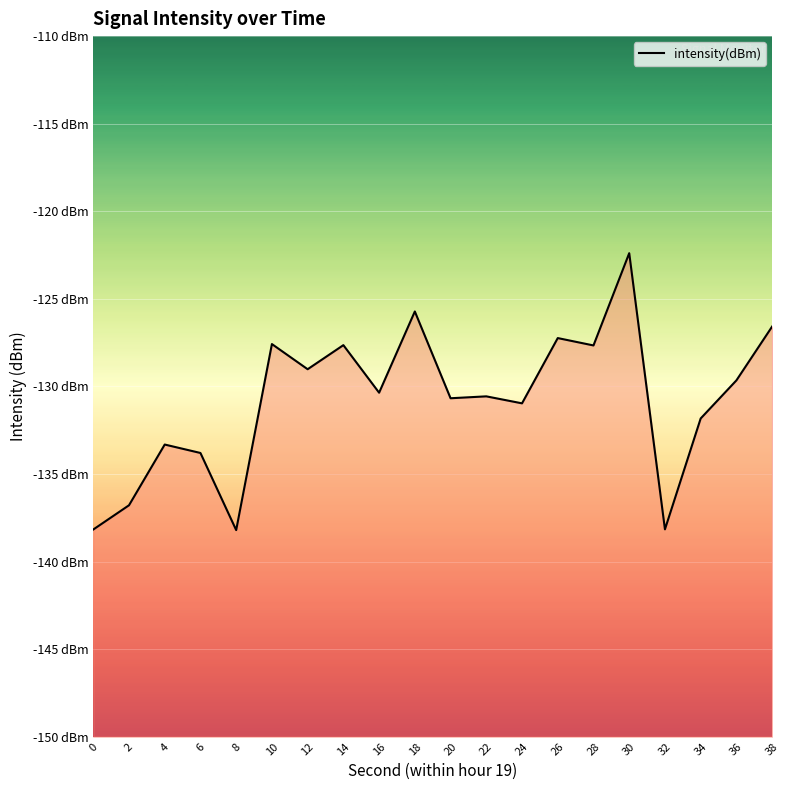

What is the change in value from 0 to 28?

+10.5